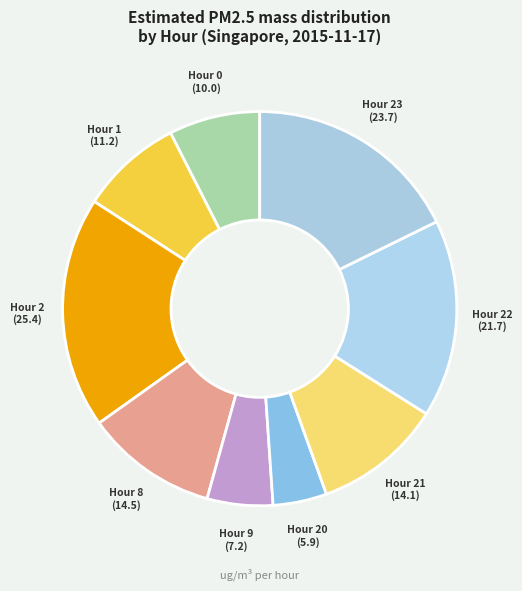

Count the number of slices in the pie.

9